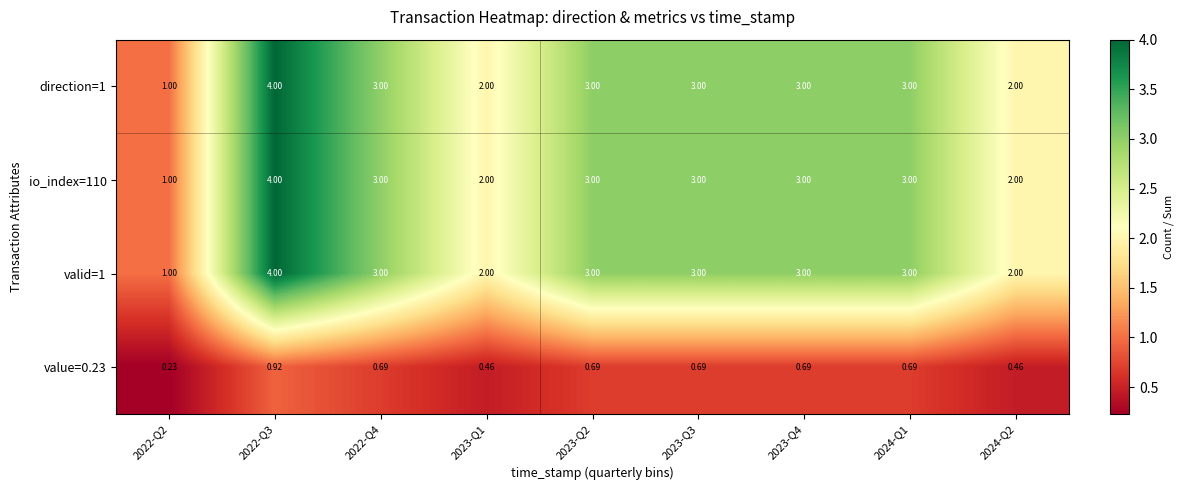

Is the value of value=0.23 at 2024-Q1 greater than the value of io_index=110 at 2023-Q3?

No